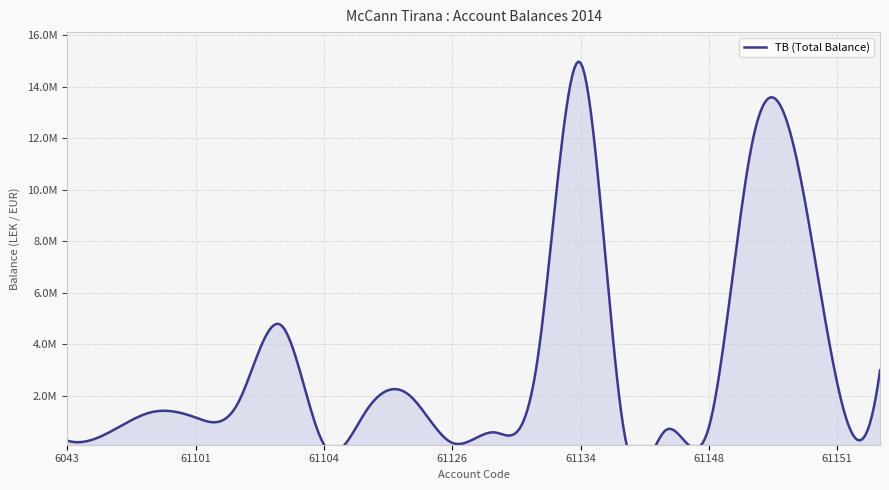

What is the label of the 3rd point from the left?

611